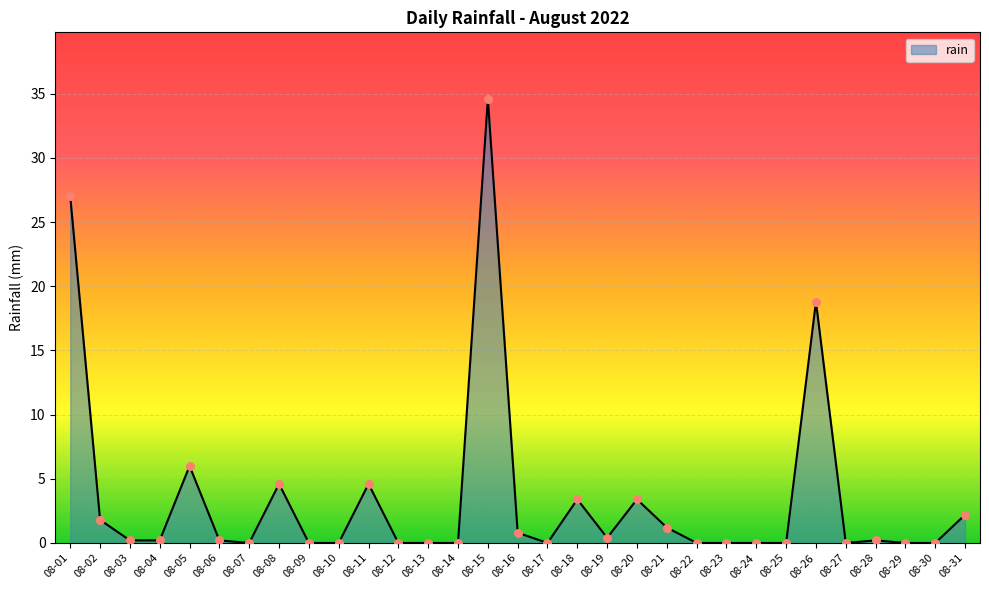

Which has a higher value, 08-11 or 08-24?

08-11